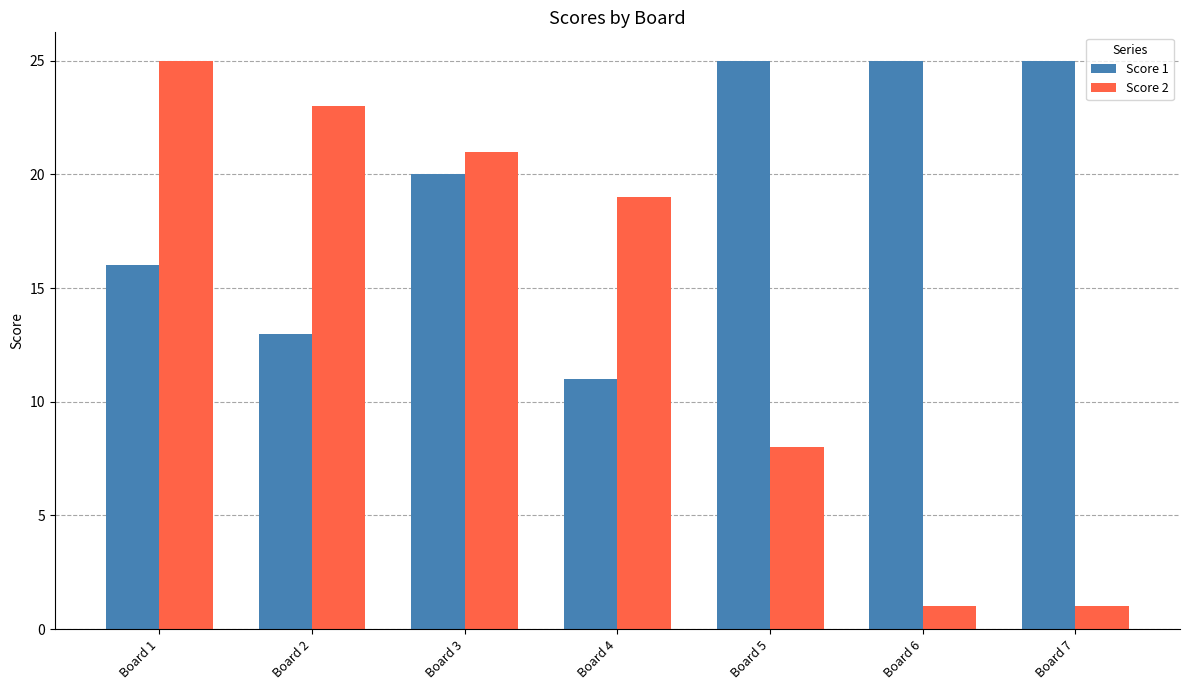

How many groups of bars are there?

7